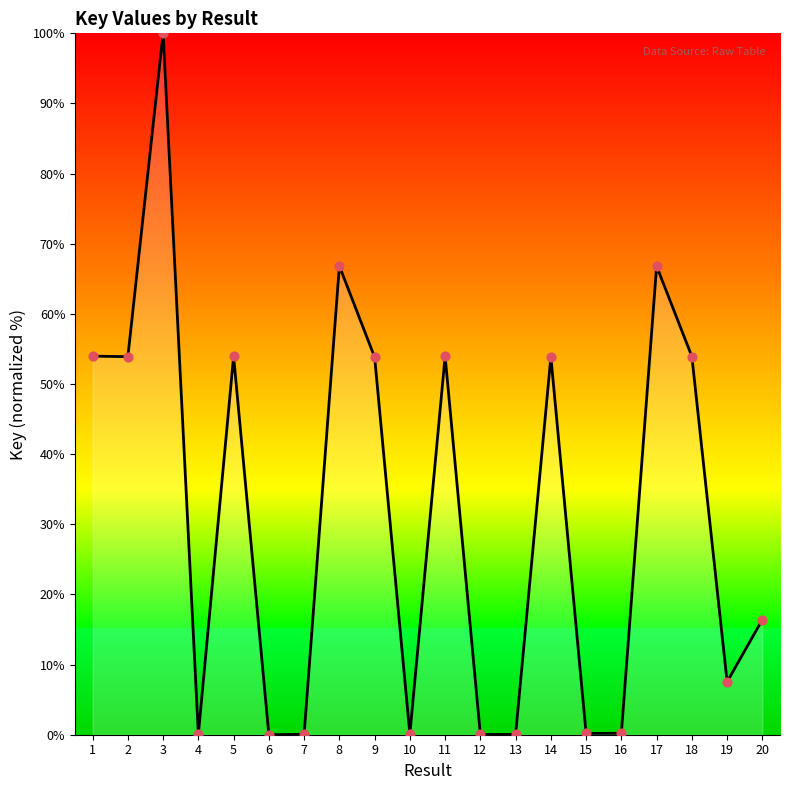

What is the change in value from 14 to 19?

-46.3